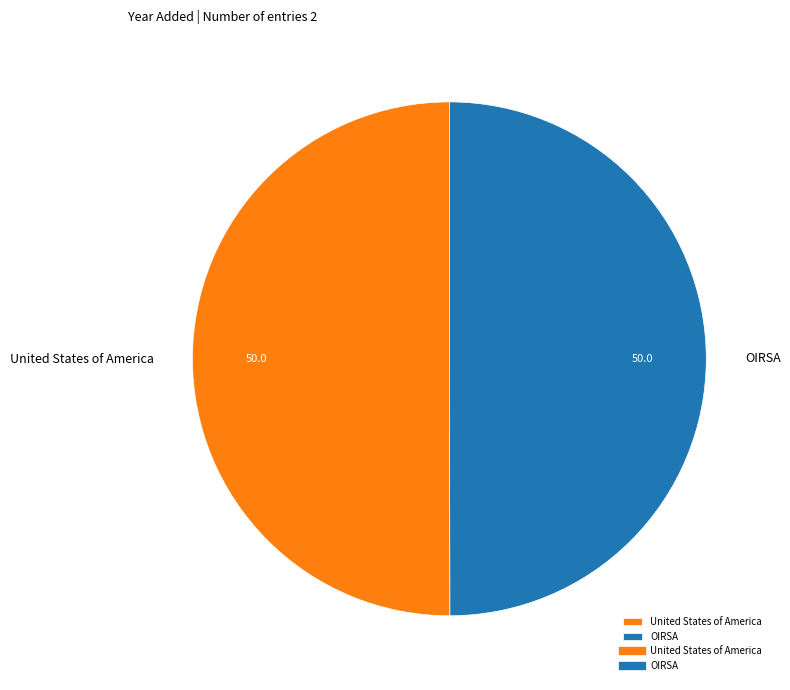

Combined, do United States of America and OIRSA account for over 50%?

Yes